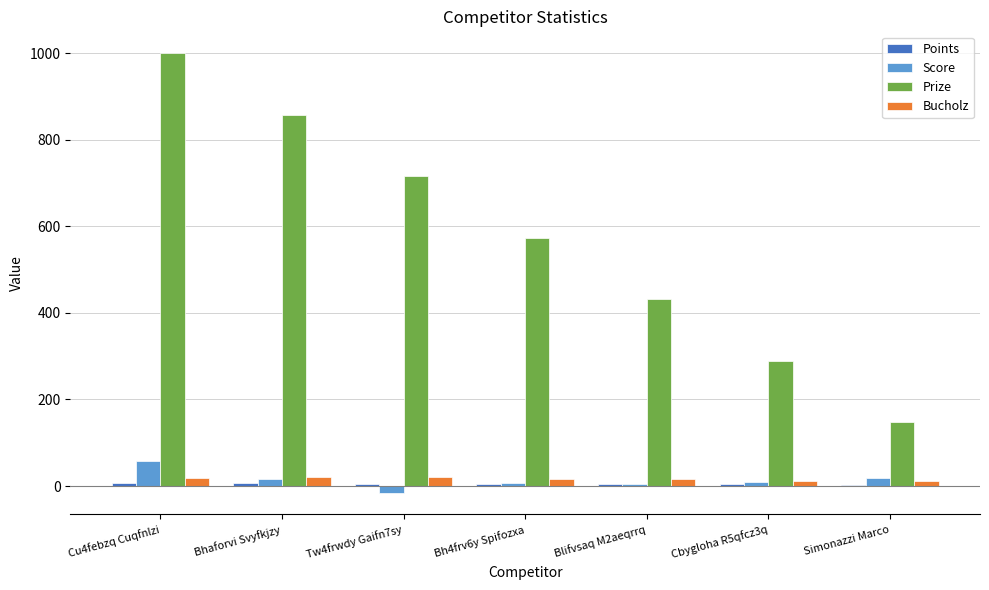

What is the sum of all Score values?

100